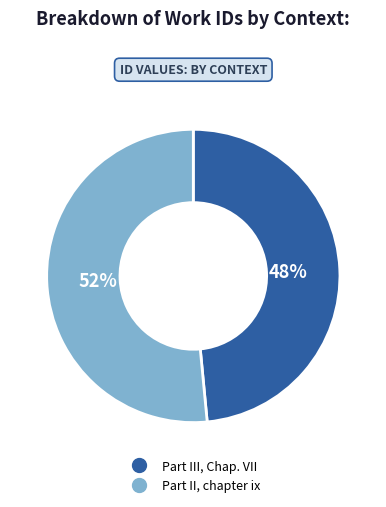

What percentage is the Part III, Chap. VII slice, to the nearest percent?

48%